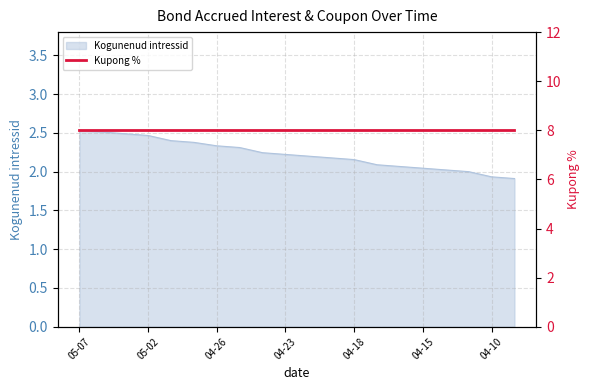

Approximately how many times larger is the value at 2024-04-11 compared to 2024-04-22?

0.9